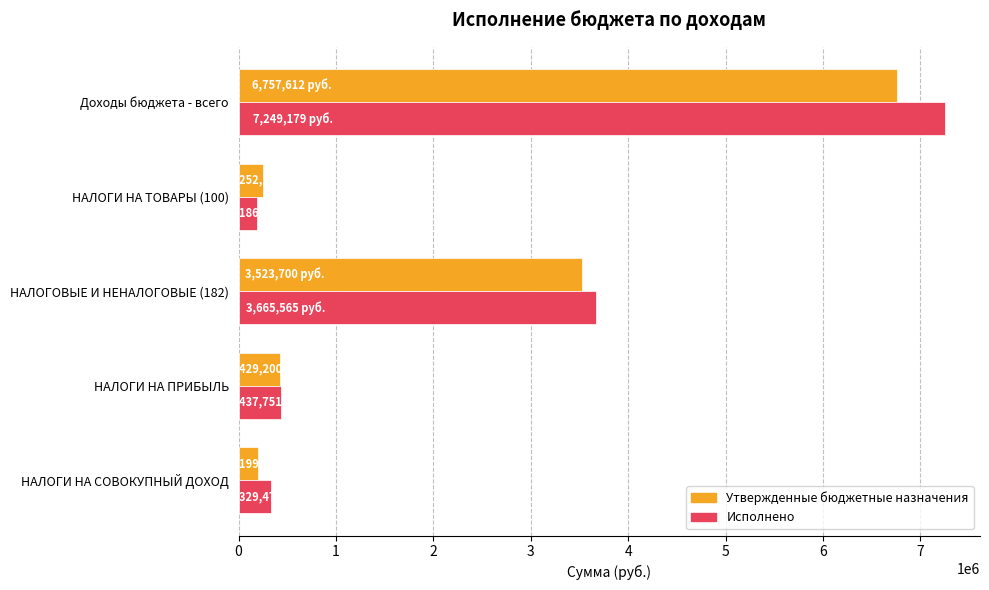

At which label is Исполнено closest to 3718019?

НАЛОГОВЫЕ И НЕНАЛОГОВЫЕ (182)